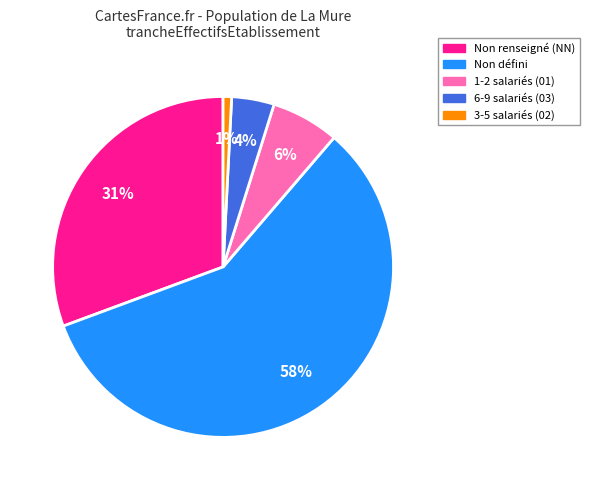

Does any single category account for the majority?

Yes